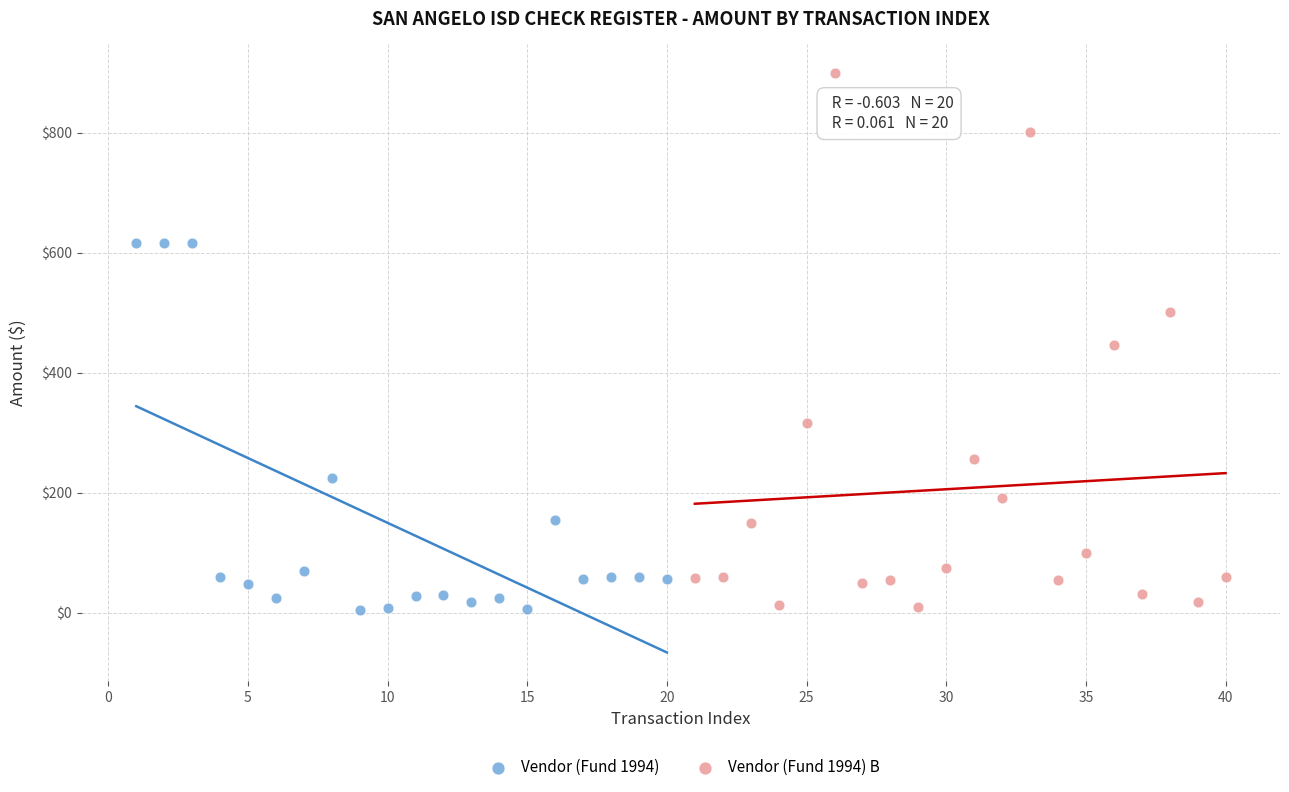

Which series has the largest Y range (max minus min)?

Vendor (Fund 1994) B